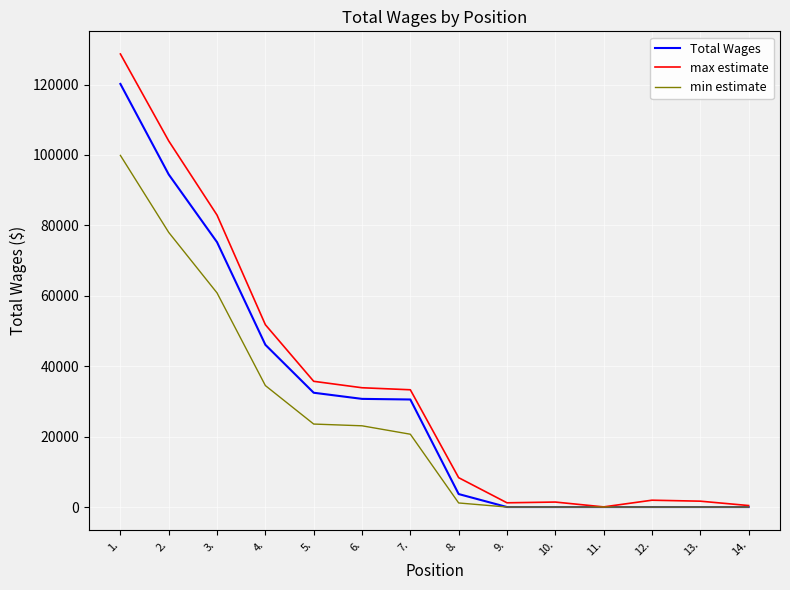

In max estimate, how many points are higher than both neighbors (excluding endpoints)?

2